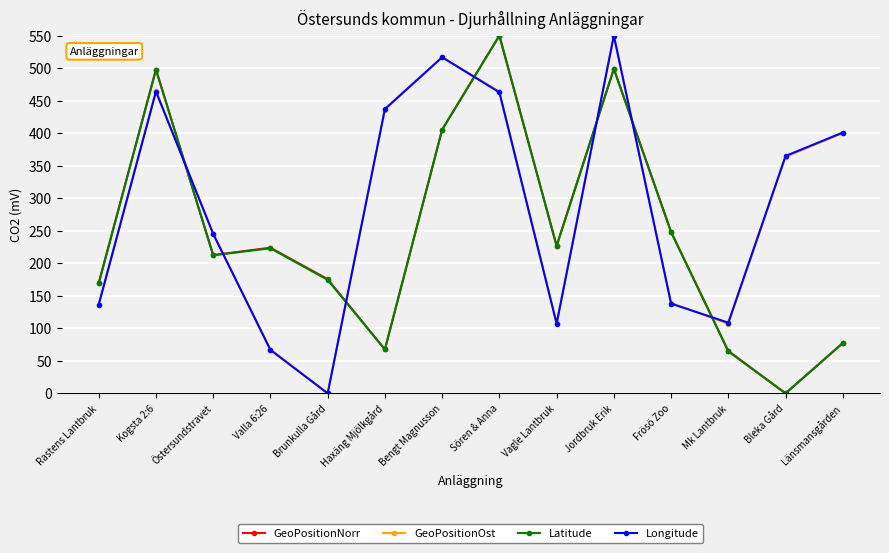

True or false: GeoPositionNorr has a value of 36.7 at Länsmansgården.

False